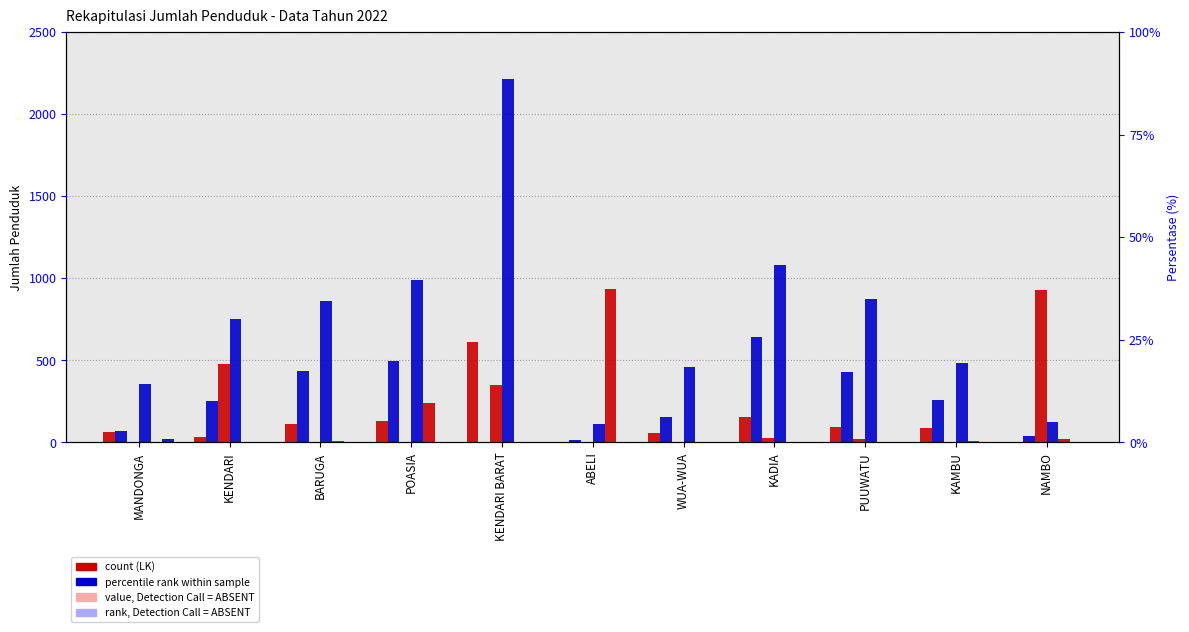

Does the chart contain stacked bars?

No